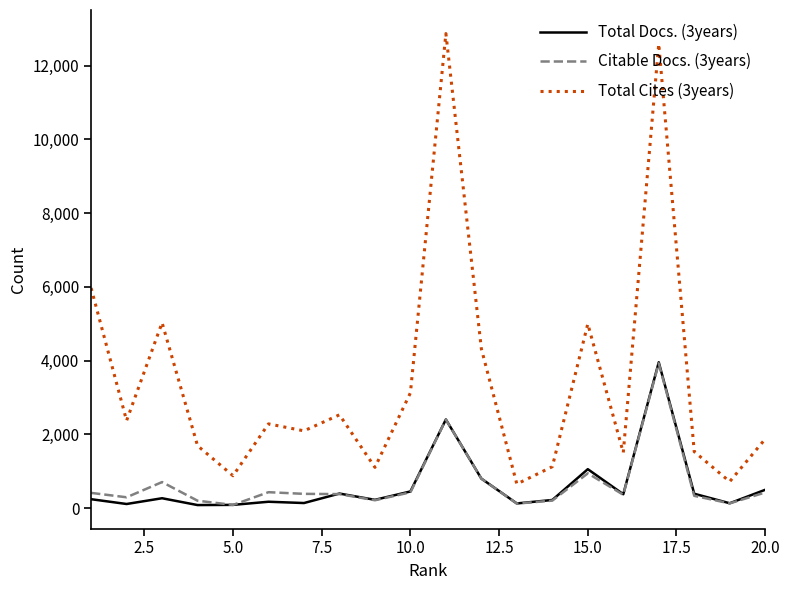

What is the difference between the maximum and minimum values in the Total Cites (3years) series?

12213